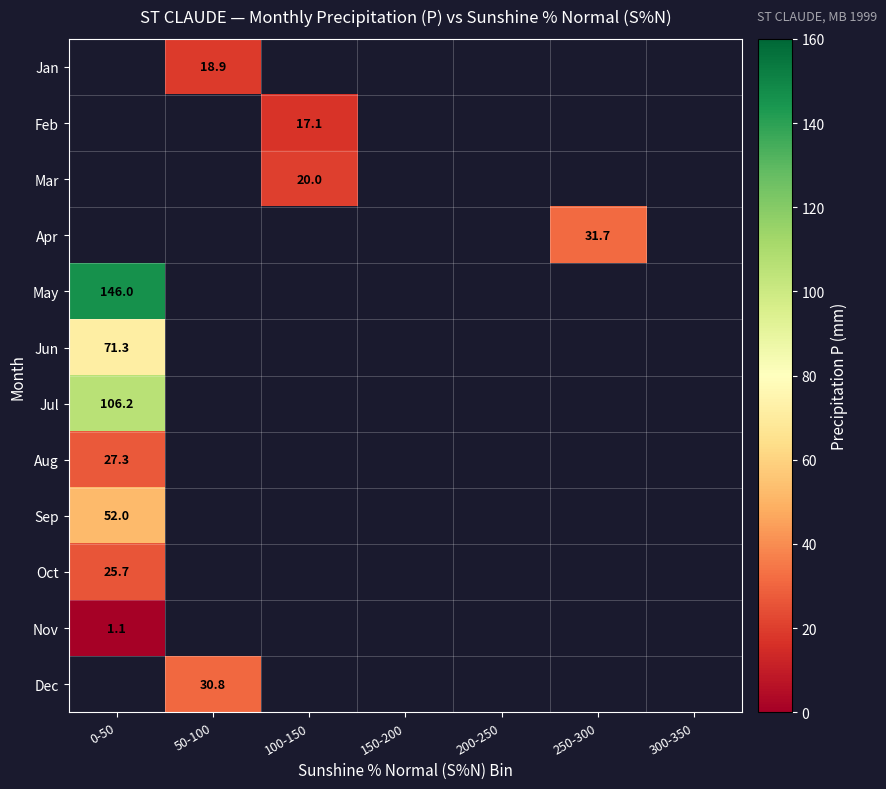

Is it true that Sep equals 52.0 at 0-50?

True